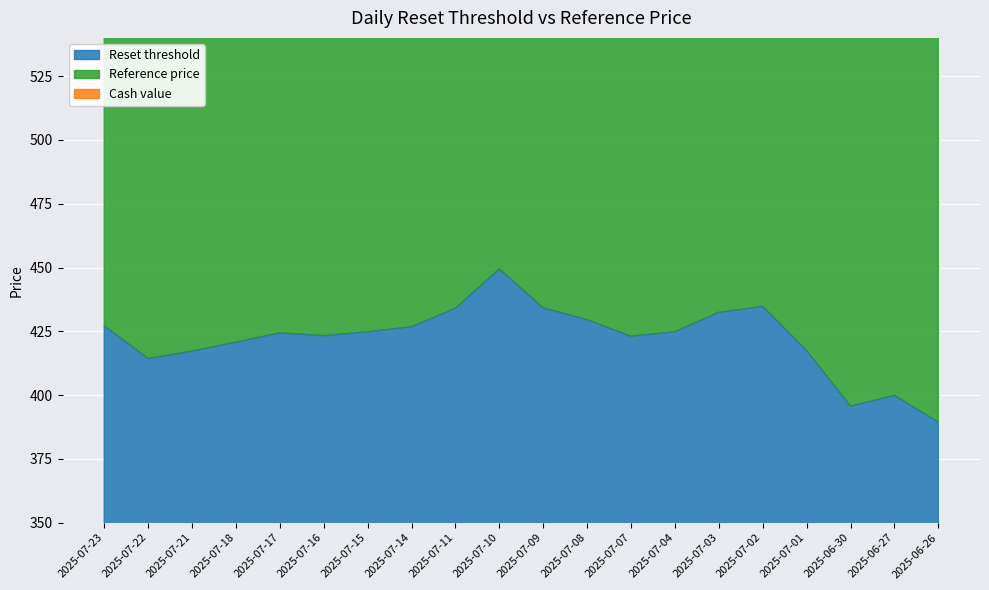

The value of Reset threshold at 2025-07-07 is 423.1. True or false?

True